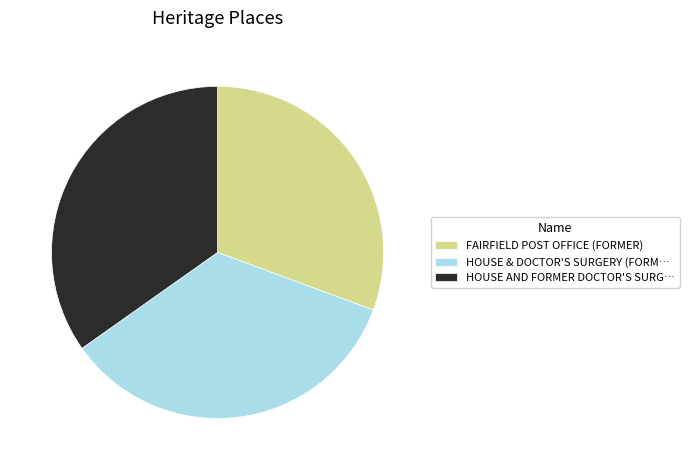

True or false: FAIRFIELD POST OFFICE (FORMER) accounts for 31% of the total.

True